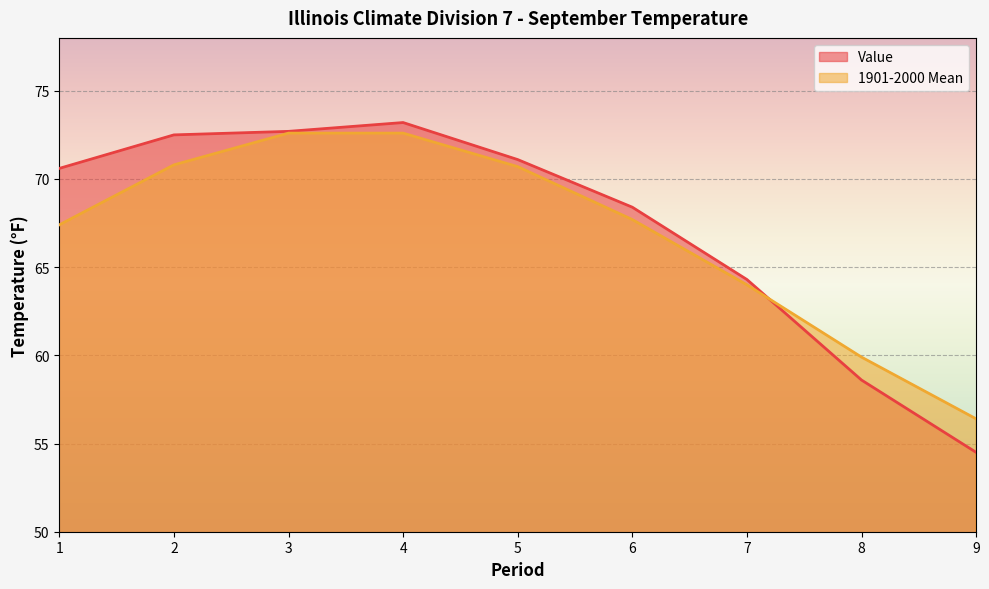

How many values in the 1901-2000 Mean series exceed 67?

6